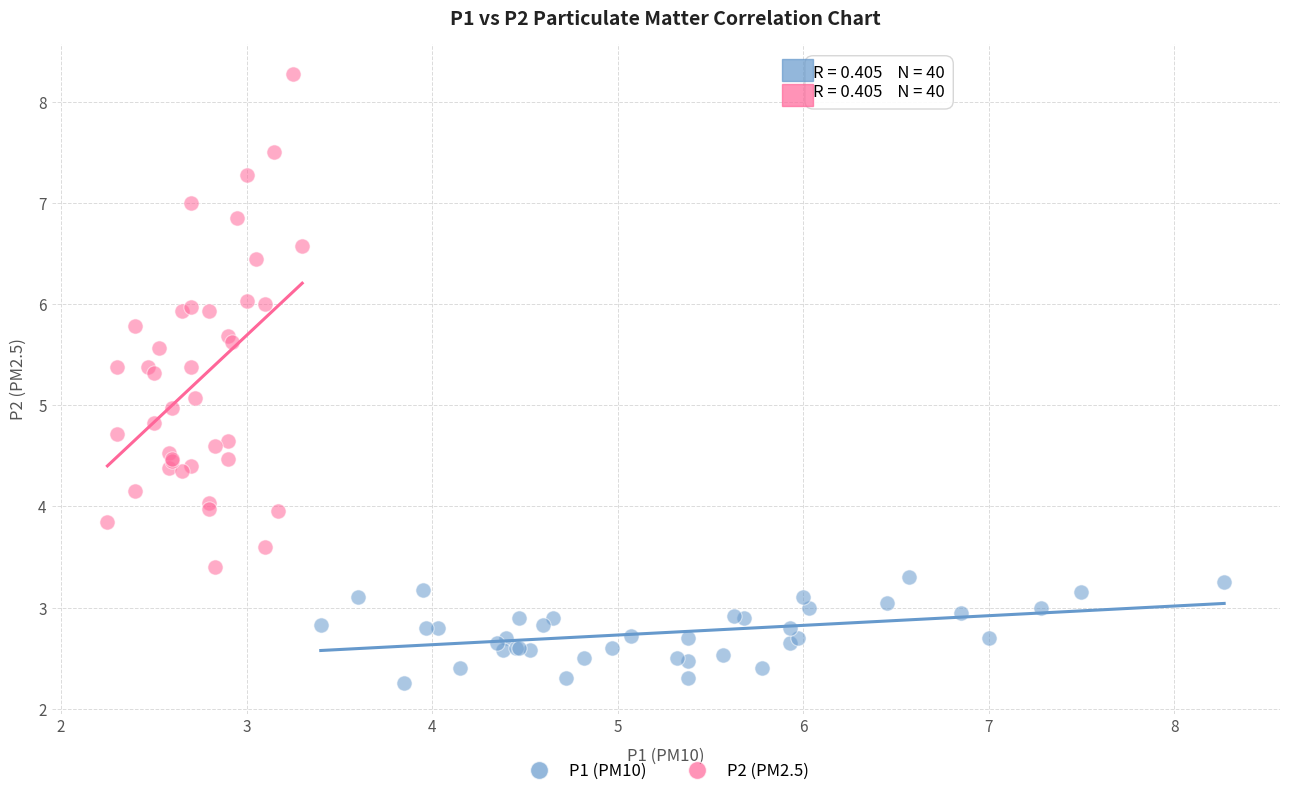

Which series contains the highest Y value?

P2 (PM2.5)